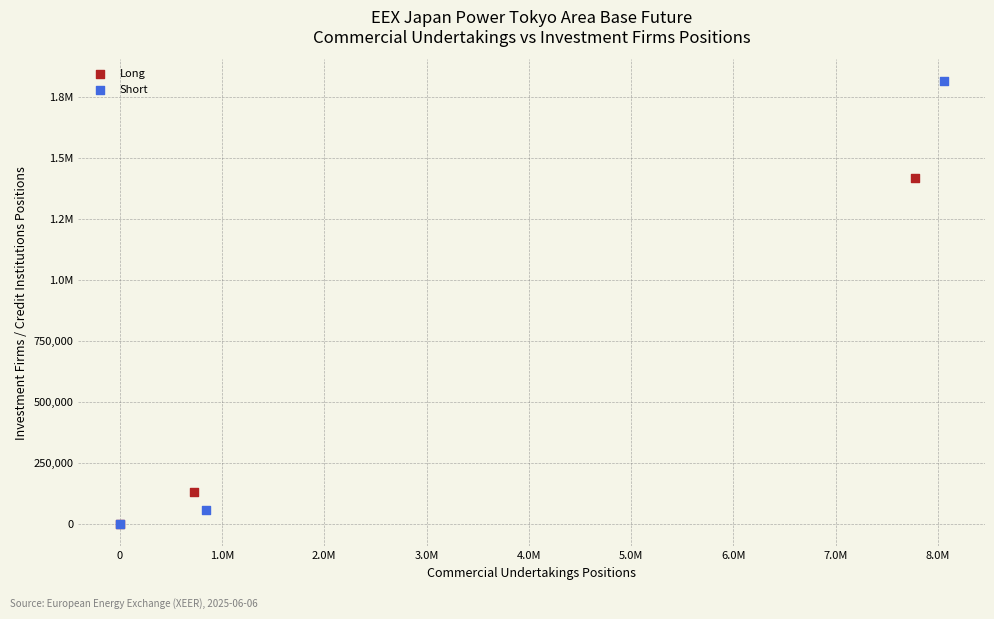

What are all the series names shown in the legend?

Long, Short